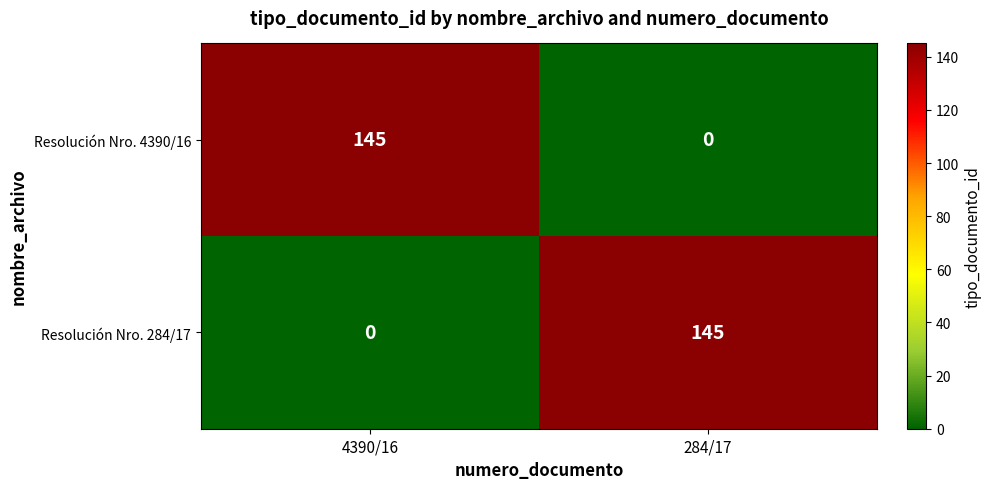

The value of Resolución Nro. 284/17 at 284/17 is 227. True or false?

False